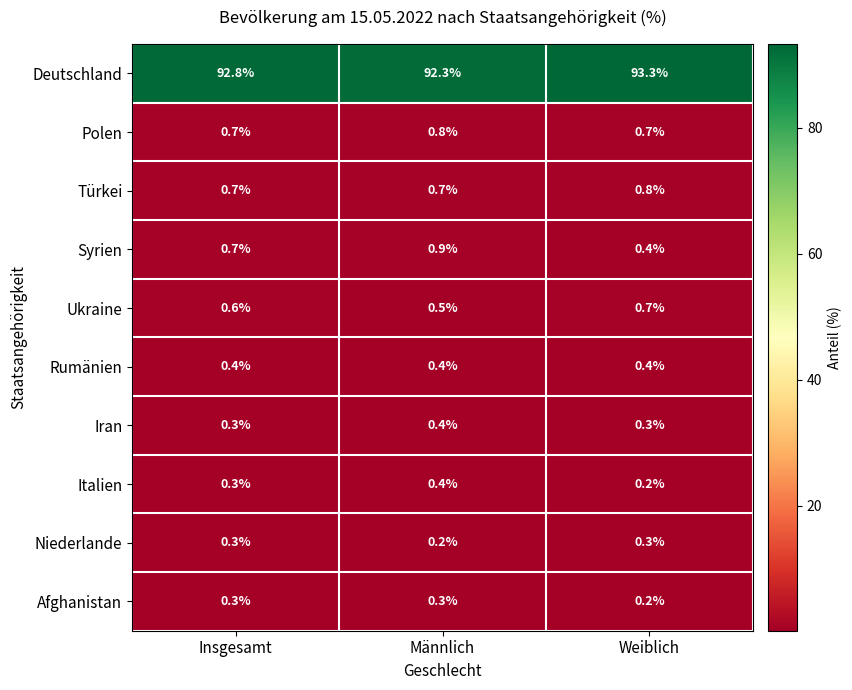

What is the difference between the highest and lowest values at Männlich?

92.1